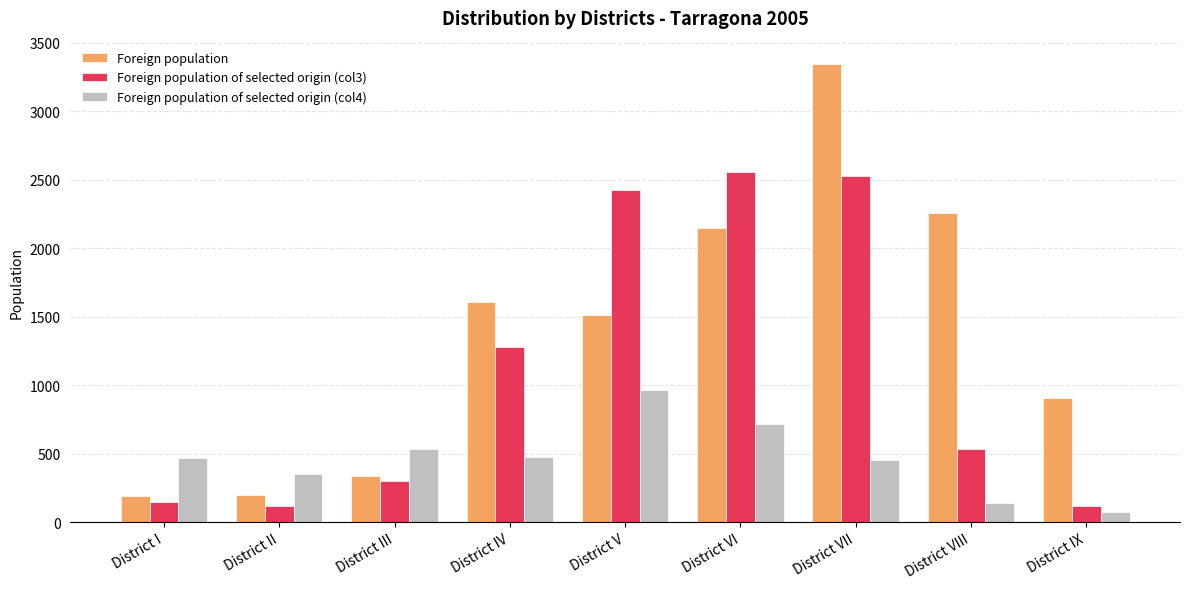

What is the sum of the Foreign population of selected origin (col4) values at District I and District VII?

925